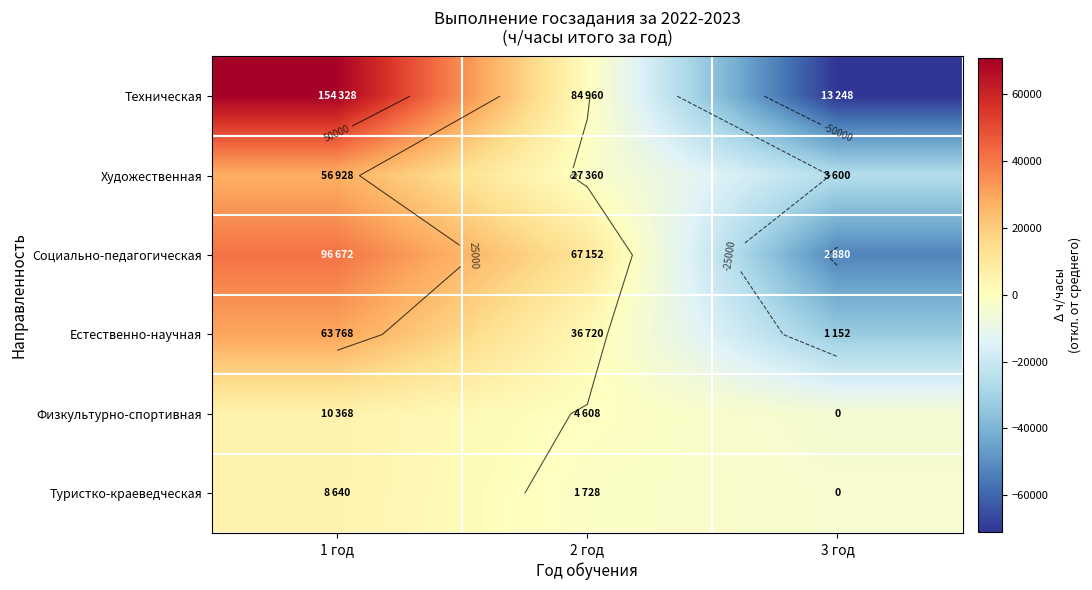

At how many categories does at least one series exceed 57817?

1